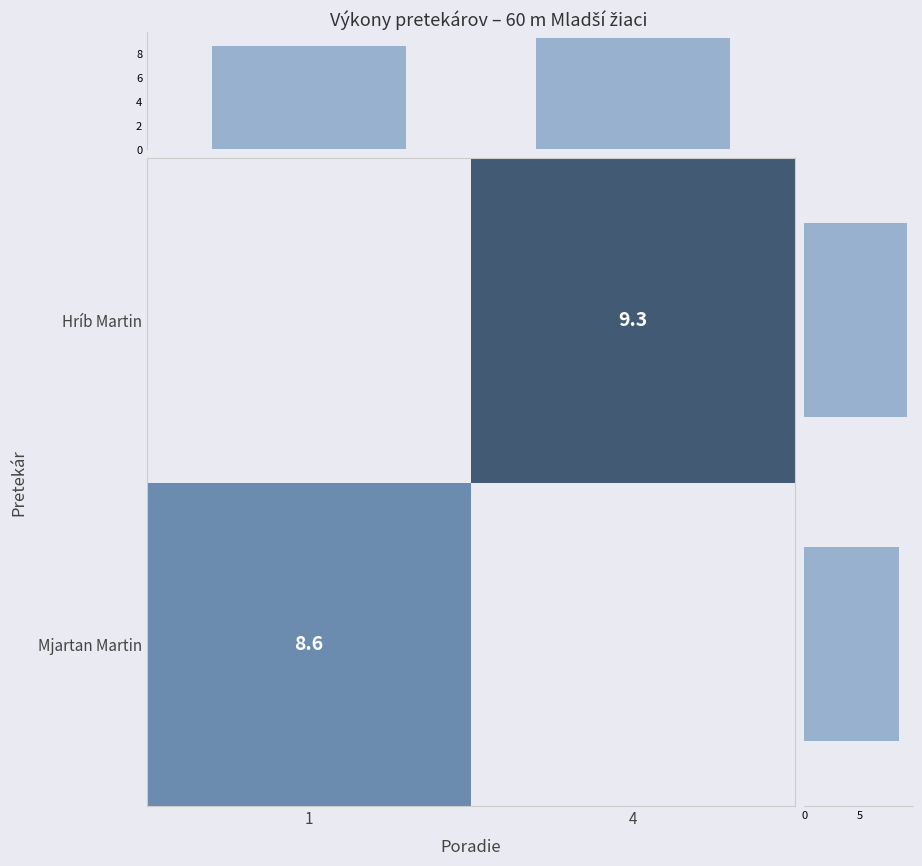

Is it true that Hríb Martin equals 2.7 at 4?

False